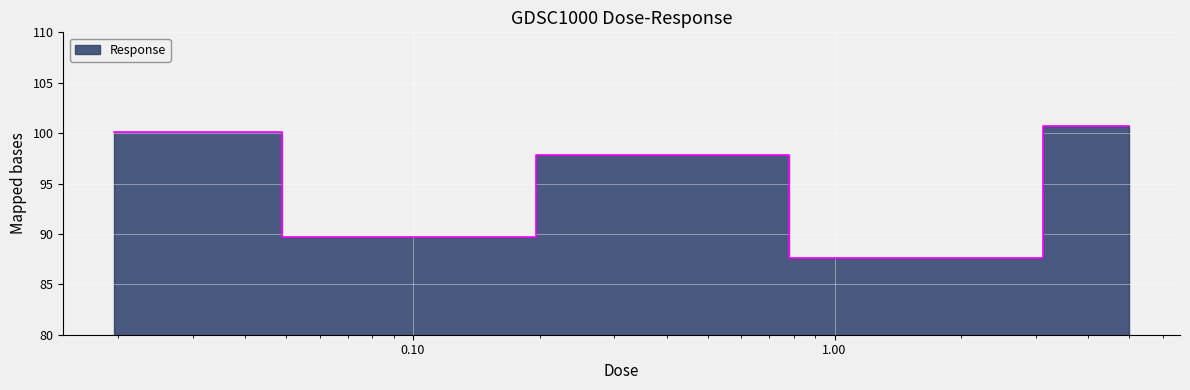

Which category has the lowest value across all series?

1.25